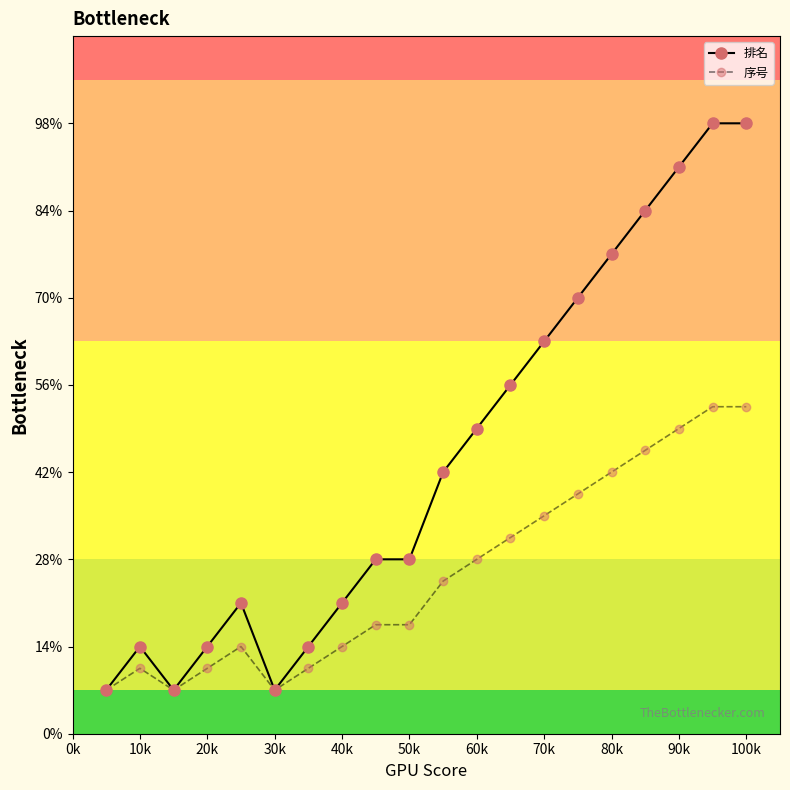

Reading left to right, extract all data points from this chart.

排名: 1.0	2.0	1.0	2.0	3.0	1.0	2.0	3.0	4.0	4.0	6.0	7.0	8.0	9.0	10.0	11.0	12.0	13.0	14.0	14.0
序号: 1.0	1.5	1.0	1.5	2.0	1.0	1.5	2.0	2.5	2.5	3.5	4.0	4.5	5.0	5.5	6.0	6.5	7.0	7.5	7.5